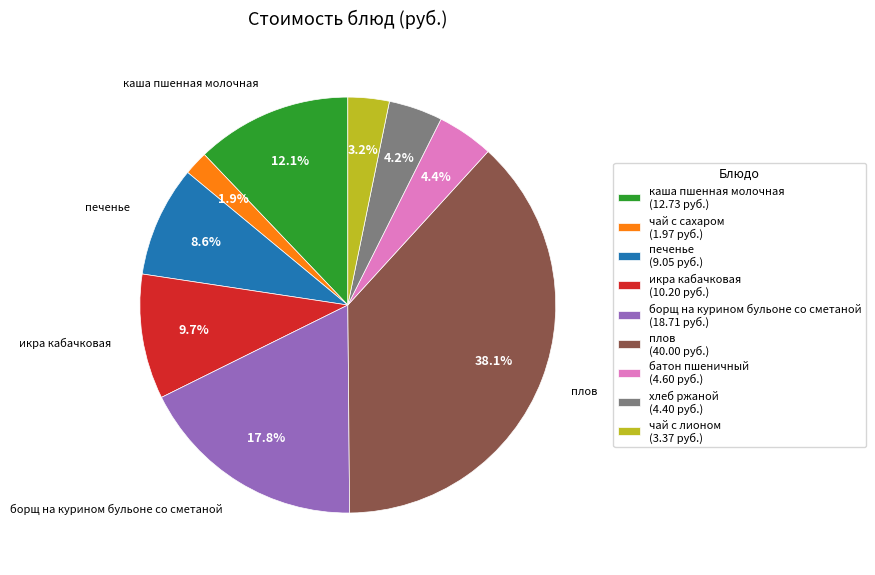

Which category has the biggest portion of the pie?

плов